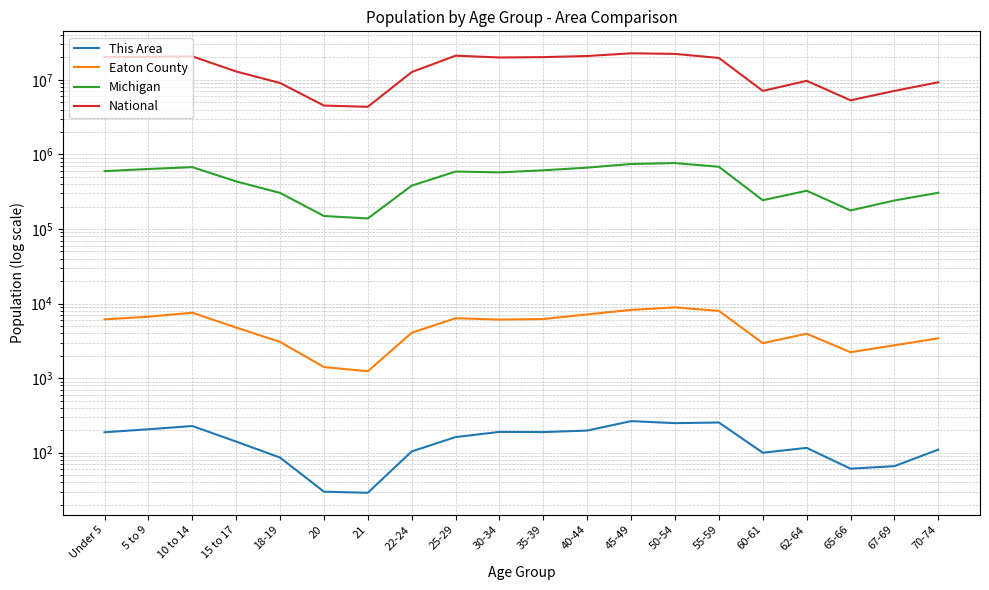

What is the spread (max minus min) of values at 21?

4354265